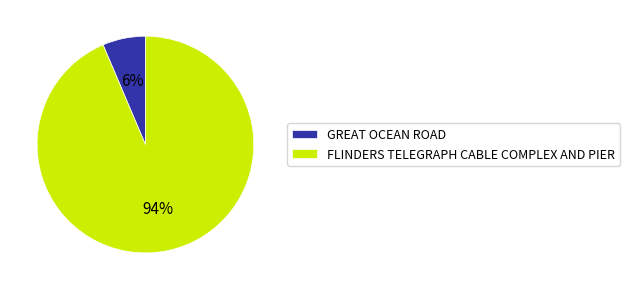

Is it true that GREAT OCEAN ROAD is 6% of the pie?

True